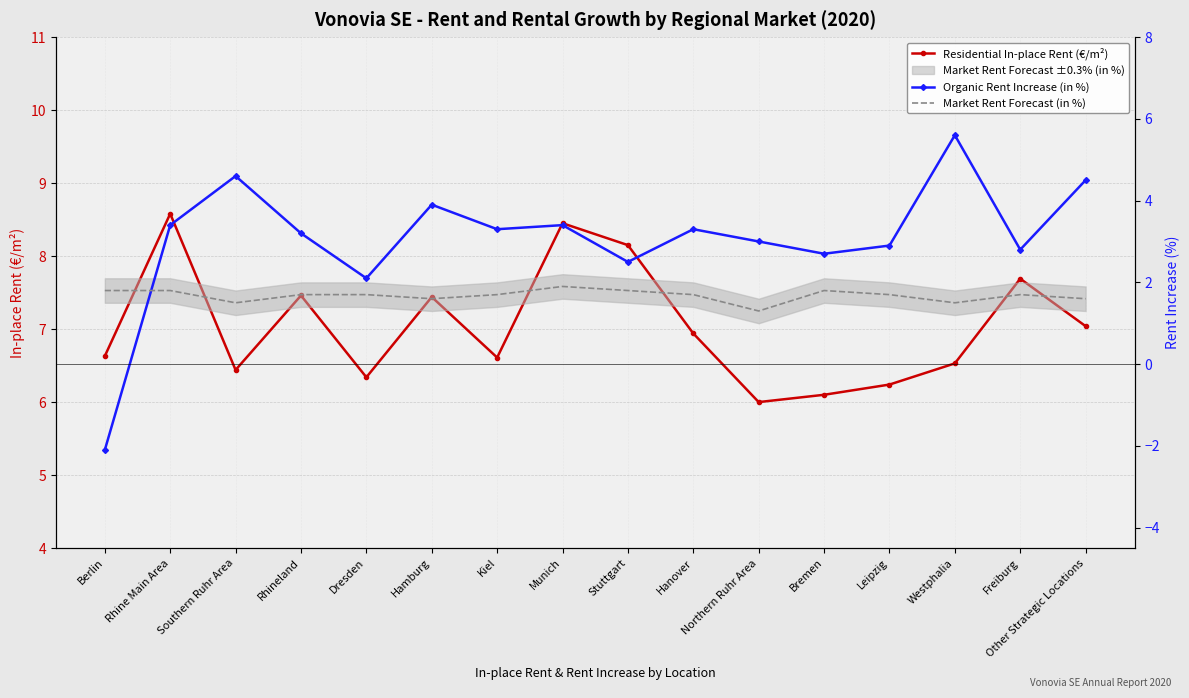

At how many categories does at least one series exceed -1?

16